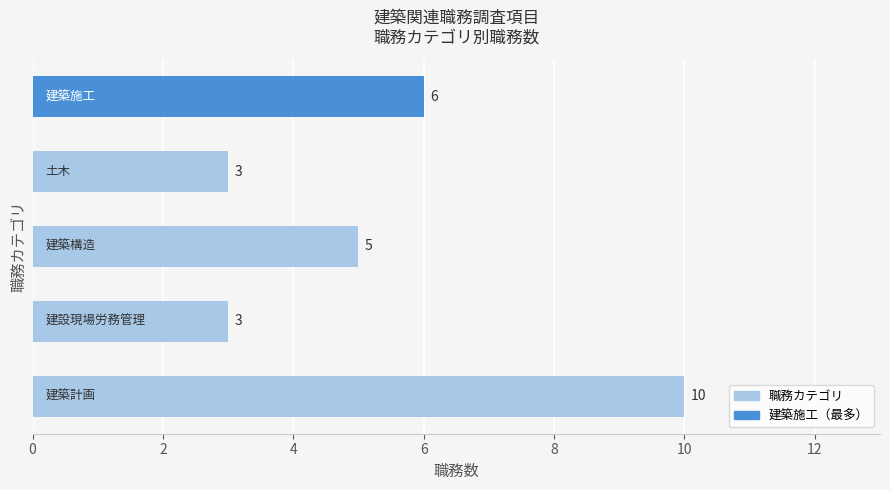

What is the difference between the maximum and minimum values?

7